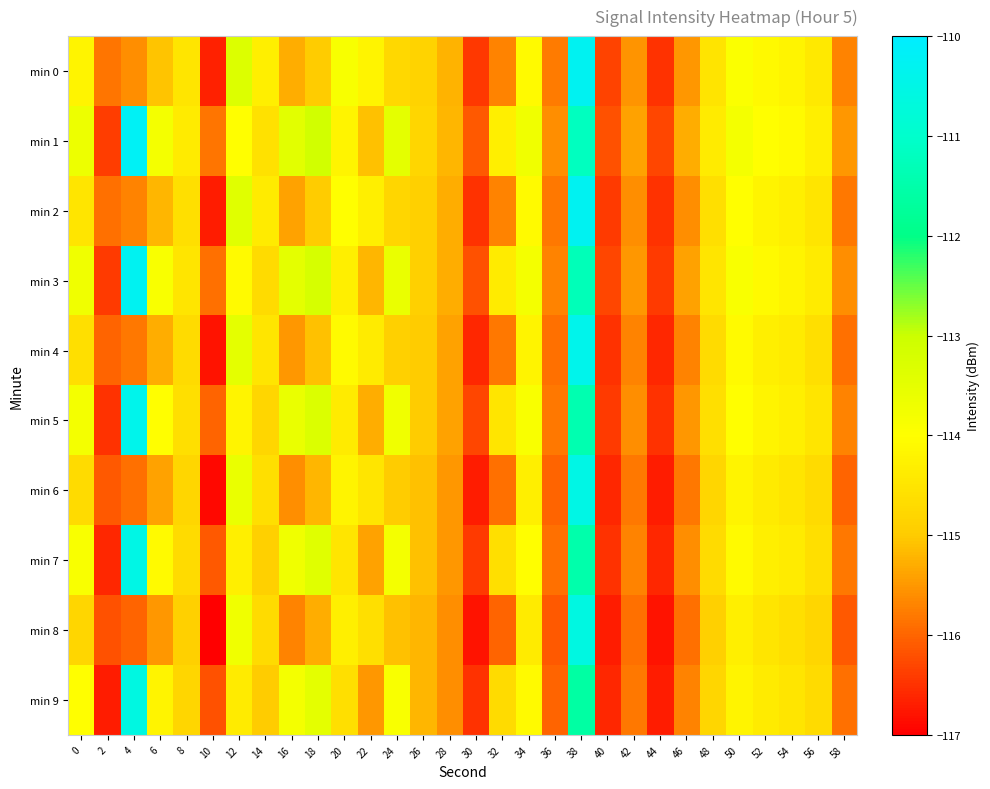

Reading left to right, list all the values displayed in this chart.

min 0: 0=-114.2	2=-115.8	4=-115.6	6=-115.1	8=-114.5	10=-116.7	12=-113.3	14=-114.3	16=-115.3	18=-115.0	20=-113.9	22=-114.2	24=-114.7	26=-114.8	28=-115.2	30=-116.4	32=-115.7	34=-114.1	36=-115.8	38=-110.3	40=-116.3	42=-115.5	44=-116.5	46=-115.5	48=-114.5	50=-113.9	52=-114.1	54=-114.2	56=-114.4	58=-115.7
min 1: 0=-113.6	2=-116.4	4=-110.2	6=-113.8	8=-114.4	10=-115.9	12=-114.0	14=-114.6	16=-113.4	18=-113.1	20=-114.2	22=-115.1	24=-113.5	26=-114.8	28=-115.2	30=-116.1	32=-114.3	34=-113.7	36=-115.6	38=-111.2	40=-116.2	42=-115.4	44=-116.3	46=-115.3	48=-114.4	50=-113.8	52=-114.0	54=-114.1	56=-114.3	58=-115.5
min 2: 0=-114.5	2=-115.9	4=-115.7	6=-115.2	8=-114.6	10=-116.7	12=-113.4	14=-114.4	16=-115.4	18=-115.0	20=-114.0	22=-114.3	24=-114.8	26=-114.9	28=-115.3	30=-116.5	32=-115.7	34=-114.1	36=-115.8	38=-110.3	40=-116.4	42=-115.6	44=-116.5	46=-115.6	48=-114.6	50=-114.0	52=-114.2	54=-114.3	56=-114.5	58=-115.8
min 3: 0=-113.7	2=-116.4	4=-110.3	6=-113.9	8=-114.5	10=-115.9	12=-114.1	14=-114.7	16=-113.5	18=-113.2	20=-114.3	22=-115.2	24=-113.6	26=-114.9	28=-115.3	30=-116.2	32=-114.4	34=-113.8	36=-115.7	38=-111.3	40=-116.3	42=-115.5	44=-116.4	46=-115.4	48=-114.5	50=-113.9	52=-114.1	54=-114.2	56=-114.4	58=-115.6
min 4: 0=-114.6	2=-116.0	4=-115.8	6=-115.3	8=-114.7	10=-116.8	12=-113.5	14=-114.5	16=-115.5	18=-115.1	20=-114.1	22=-114.4	24=-114.9	26=-115.0	28=-115.4	30=-116.6	32=-115.8	34=-114.2	36=-115.9	38=-110.4	40=-116.5	42=-115.7	44=-116.6	46=-115.7	48=-114.7	50=-114.1	52=-114.3	54=-114.4	56=-114.6	58=-115.9
min 5: 0=-113.8	2=-116.5	4=-110.4	6=-114.0	8=-114.6	10=-116.0	12=-114.2	14=-114.8	16=-113.6	18=-113.3	20=-114.4	22=-115.3	24=-113.7	26=-115.0	28=-115.4	30=-116.3	32=-114.5	34=-113.9	36=-115.8	38=-111.4	40=-116.4	42=-115.6	44=-116.5	46=-115.5	48=-114.6	50=-114.0	52=-114.2	54=-114.3	56=-114.5	58=-115.7
min 6: 0=-114.7	2=-116.1	4=-115.9	6=-115.4	8=-114.8	10=-116.9	12=-113.6	14=-114.6	16=-115.6	18=-115.2	20=-114.2	22=-114.5	24=-115.0	26=-115.1	28=-115.5	30=-116.7	32=-115.9	34=-114.3	36=-116.0	38=-110.5	40=-116.6	42=-115.8	44=-116.7	46=-115.8	48=-114.8	50=-114.2	52=-114.4	54=-114.5	56=-114.7	58=-116.0
min 7: 0=-113.9	2=-116.6	4=-110.5	6=-114.1	8=-114.7	10=-116.1	12=-114.3	14=-114.9	16=-113.7	18=-113.4	20=-114.5	22=-115.4	24=-113.8	26=-115.1	28=-115.5	30=-116.4	32=-114.6	34=-114.0	36=-115.9	38=-111.5	40=-116.5	42=-115.7	44=-116.6	46=-115.6	48=-114.7	50=-114.1	52=-114.3	54=-114.4	56=-114.6	58=-115.8
min 8: 0=-114.8	2=-116.2	4=-116.0	6=-115.5	8=-114.9	10=-117.0	12=-113.7	14=-114.7	16=-115.7	18=-115.3	20=-114.3	22=-114.6	24=-115.1	26=-115.2	28=-115.6	30=-116.8	32=-116.0	34=-114.4	36=-116.1	38=-110.6	40=-116.7	42=-115.9	44=-116.8	46=-115.9	48=-114.9	50=-114.3	52=-114.5	54=-114.6	56=-114.8	58=-116.1
min 9: 0=-114.0	2=-116.7	4=-110.6	6=-114.2	8=-114.8	10=-116.2	12=-114.4	14=-115.0	16=-113.8	18=-113.5	20=-114.6	22=-115.5	24=-113.9	26=-115.2	28=-115.6	30=-116.5	32=-114.7	34=-114.1	36=-116.0	38=-111.6	40=-116.6	42=-115.8	44=-116.7	46=-115.7	48=-114.8	50=-114.2	52=-114.4	54=-114.5	56=-114.7	58=-115.9